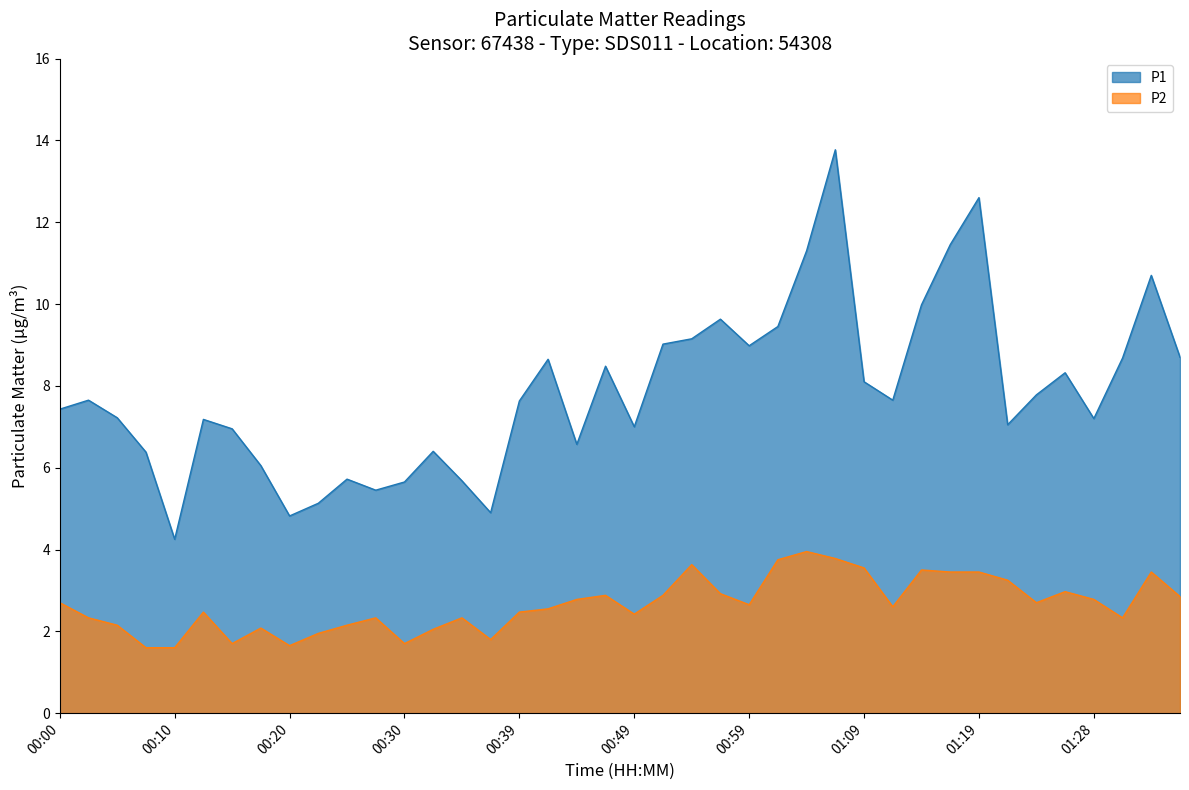

What position from the right is 00:44?

22